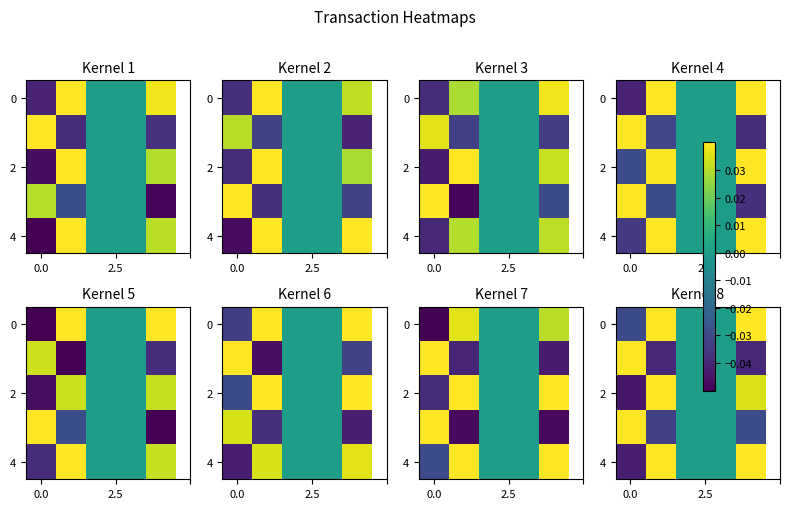

How many values in the 2 series are below 0?

1